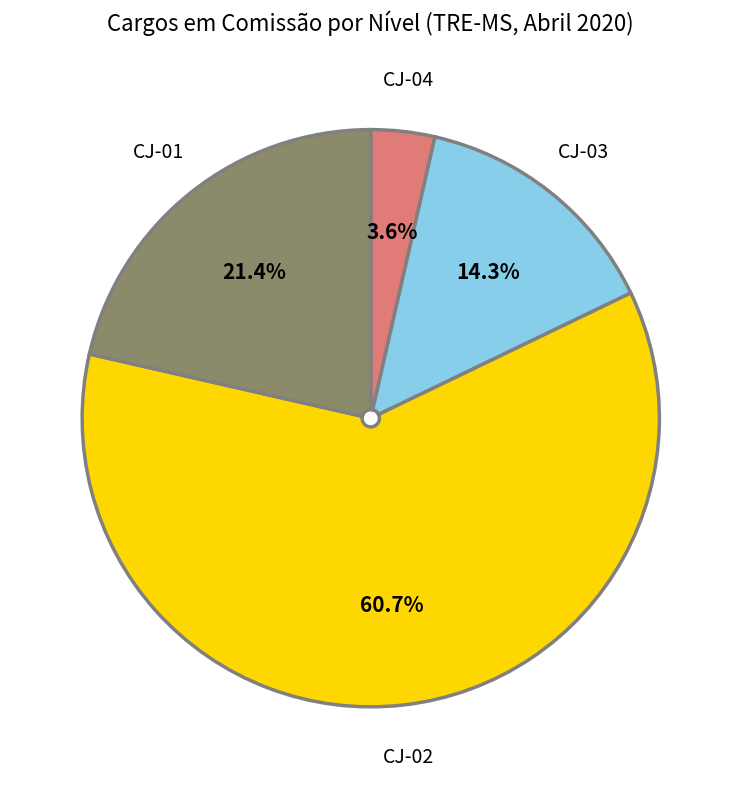

Rank the categories by value from lowest to highest.

CJ-04, CJ-03, CJ-01, CJ-02